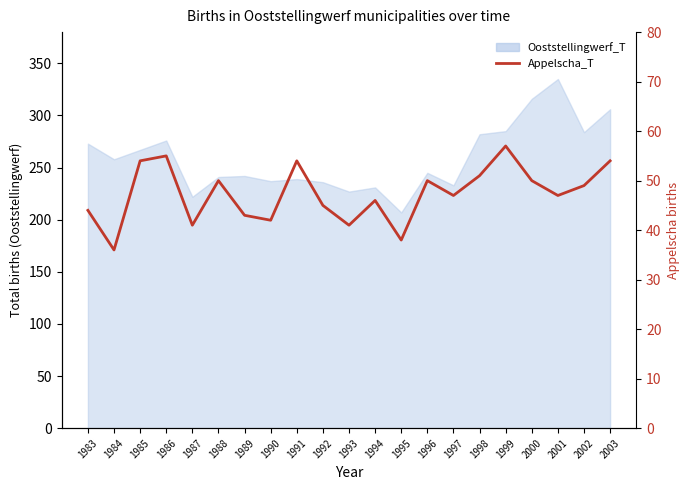

What is the greatest value displayed?

57